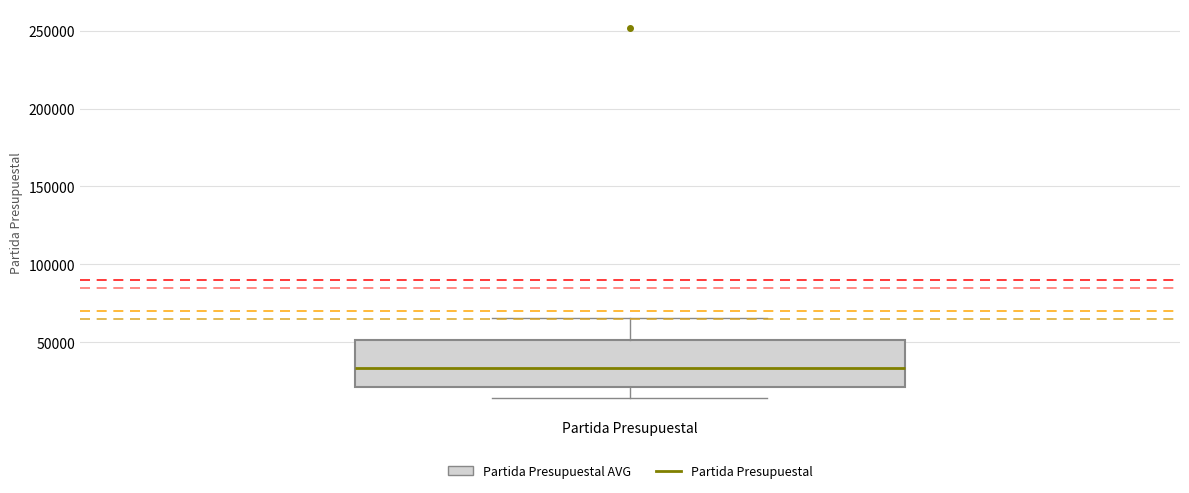

Transcribe this box plot: give where the median line is, the range the box spans, and where the two whiskers end, as read against the y-axis. The values are not printed on the chart, so give them approximately, as read against the axis.

median 35000, box 20000 to 50000, whiskers 15000 to 65000